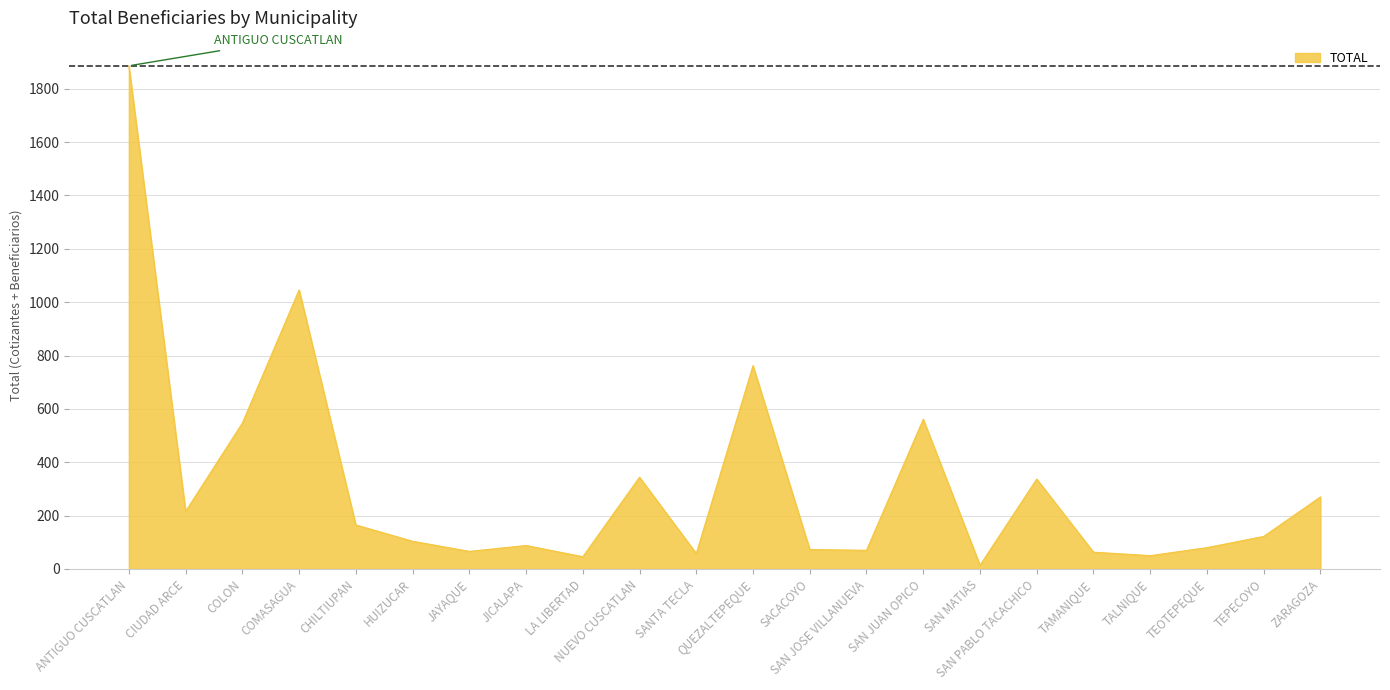

What is the approximate value at HUIZUCAR?

104